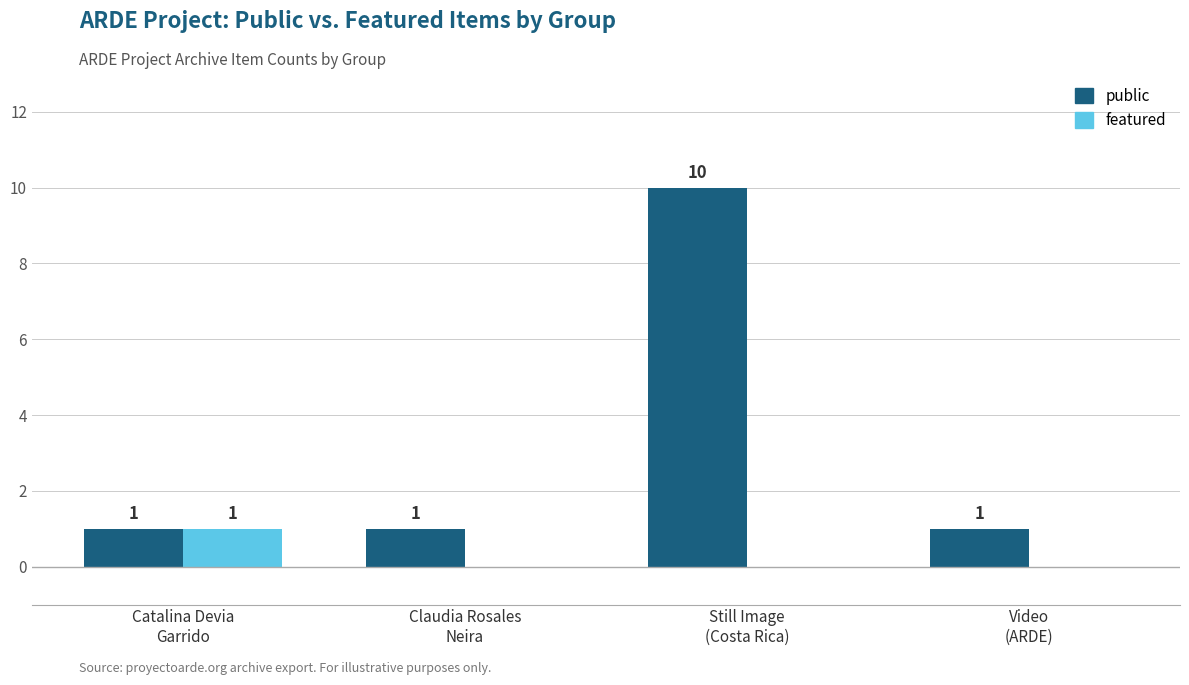

What is the maximum value for public?

10